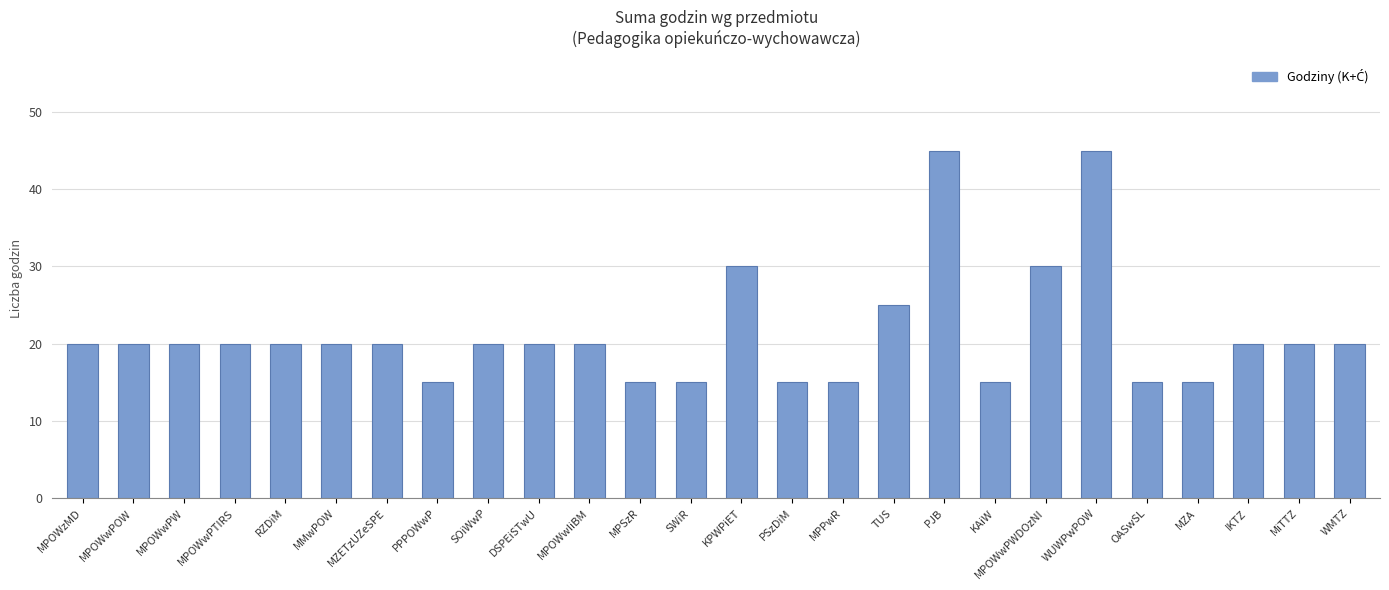

What position from the left is MPSzR?

12